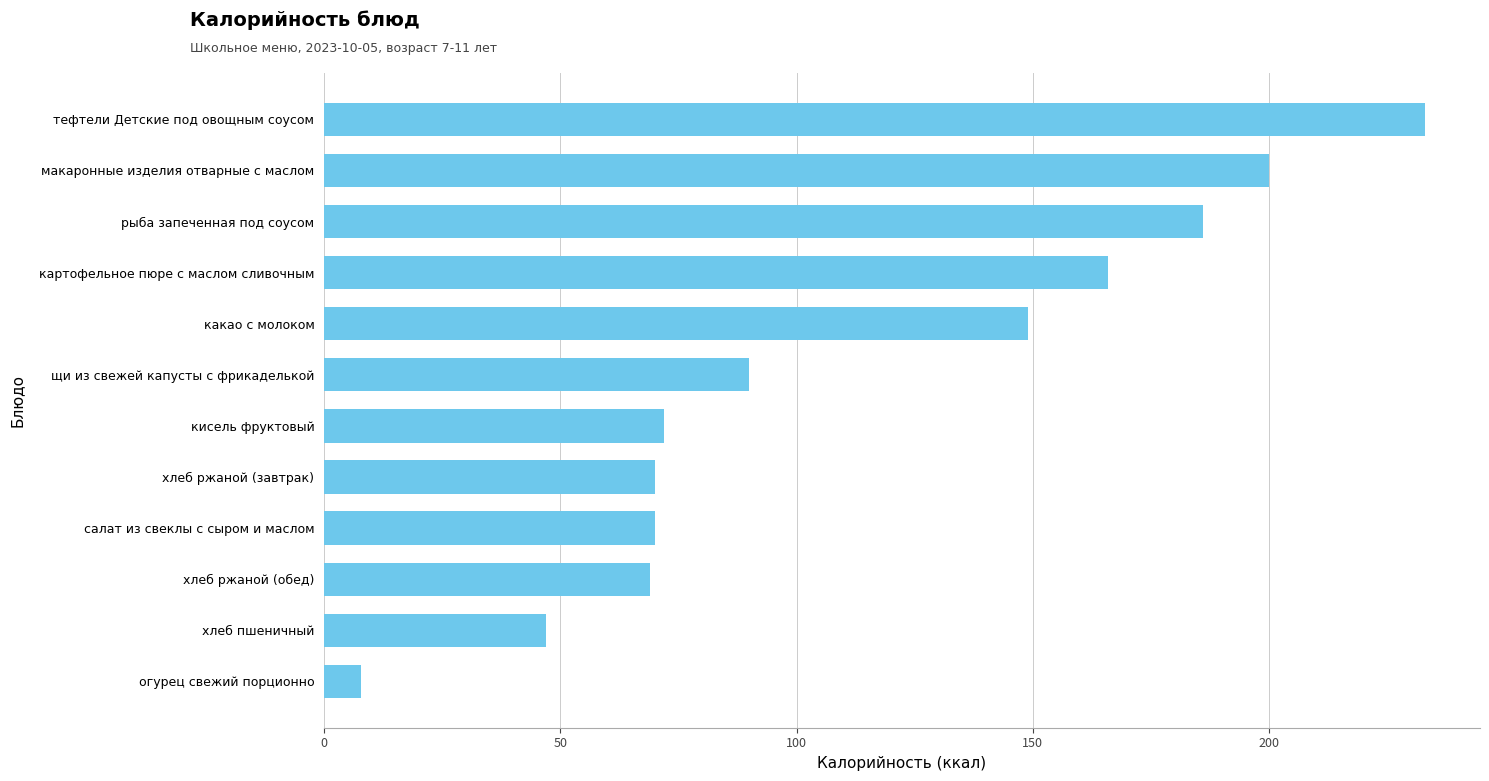

What is the difference between the maximum and second lowest values?

186.1